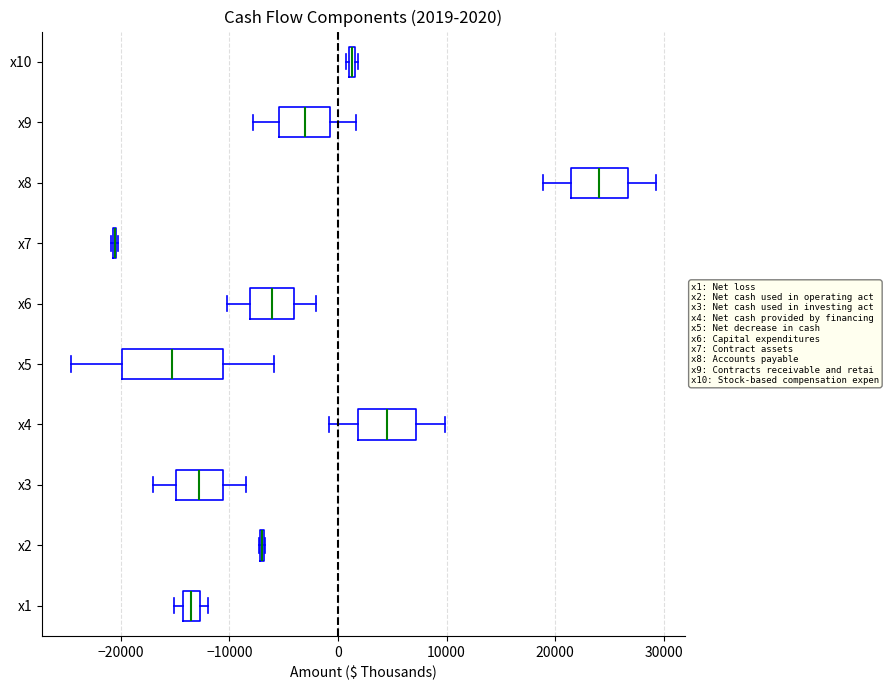

Which box is the widest, from its left edge to its right edge?

x5